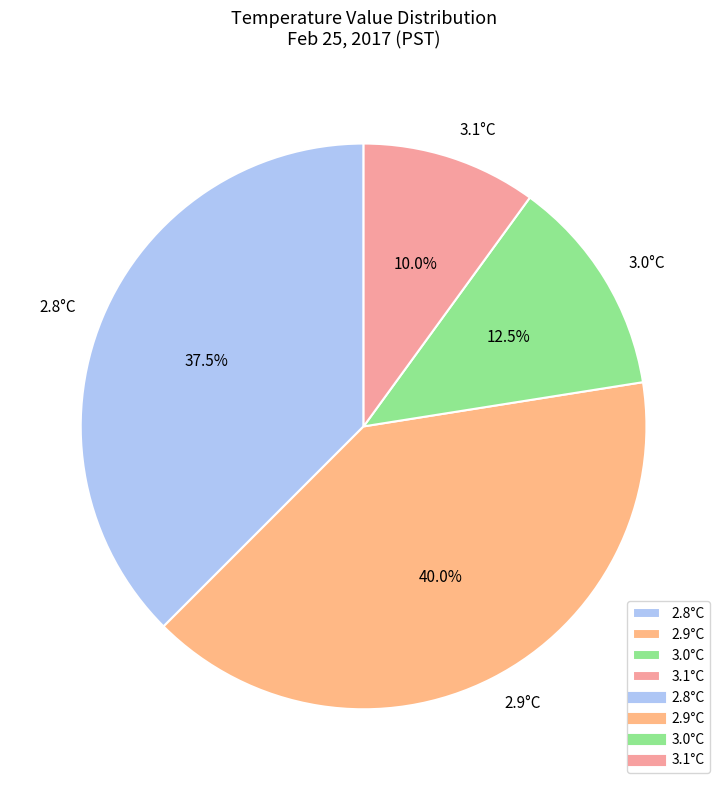

Combined, what portion of the pie is 3.1°C and 2.9°C?

50.0%